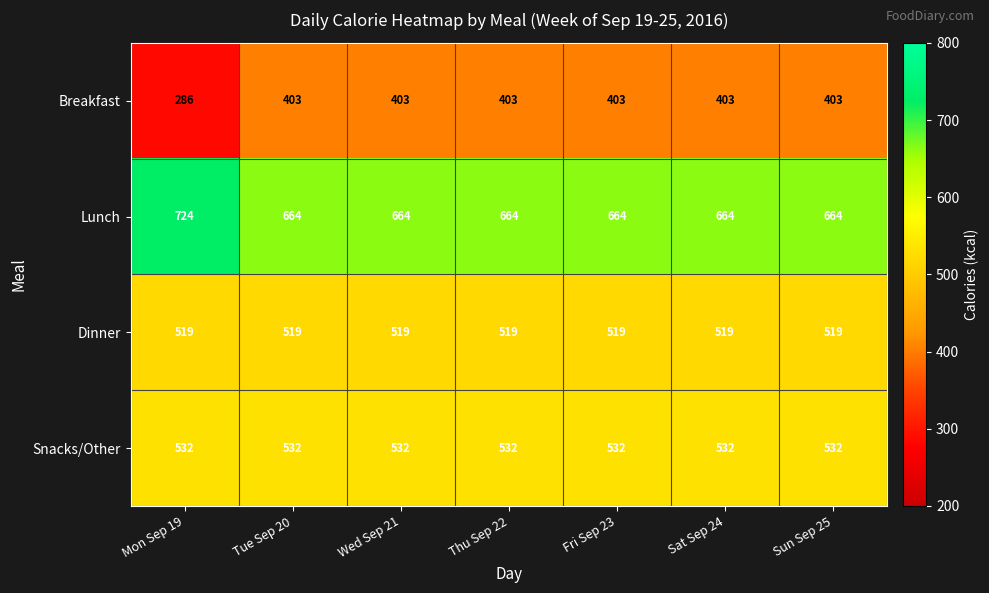

At how many categories does at least one series exceed 601?

7